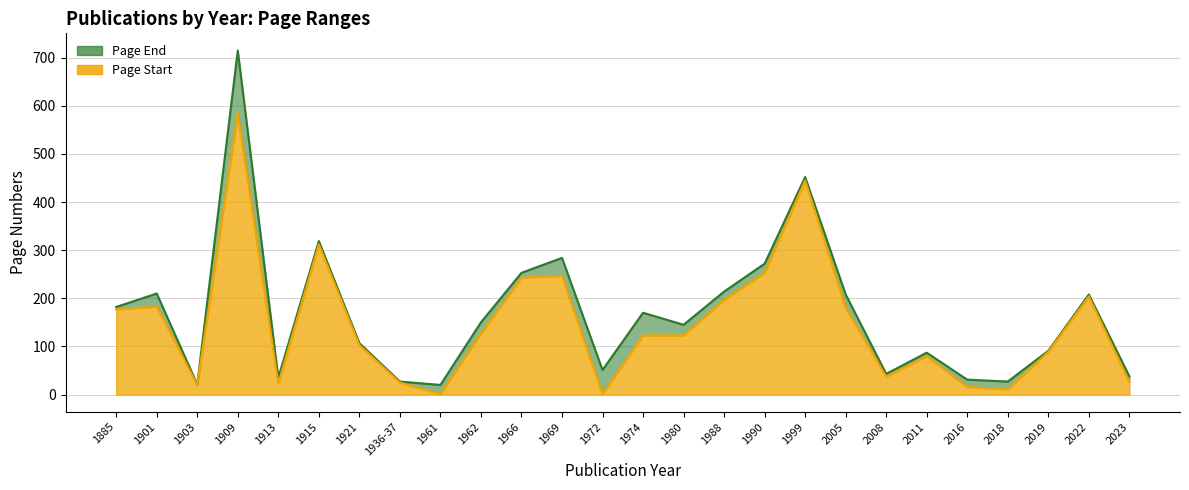

At which label does Page Start reach its peak?

1909